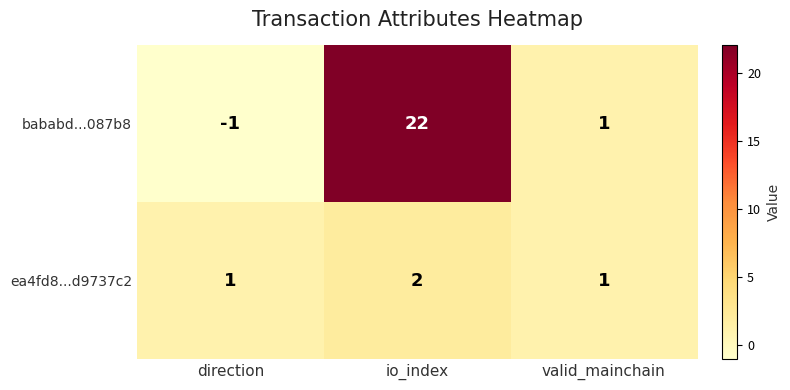

Reading right to left, list all the values displayed in this chart.

bababd...087b8: valid_mainchain=1	io_index=22	direction=-1
ea4fd8...d9737c2: valid_mainchain=1	io_index=2	direction=1